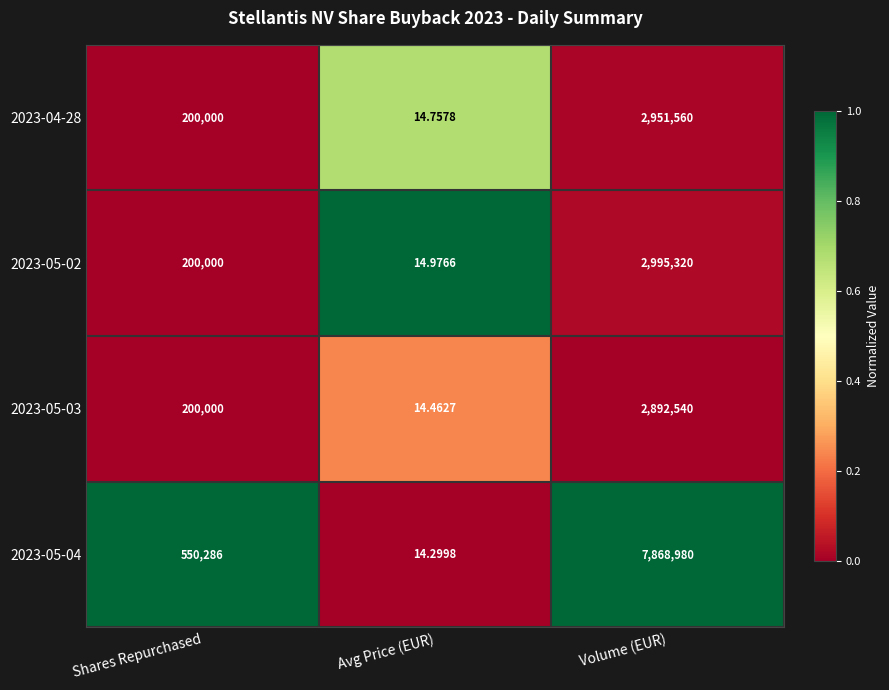

Is the value of 2023-05-02 at Avg Price (EUR) greater than the value of 2023-05-03 at Shares Repurchased?

No